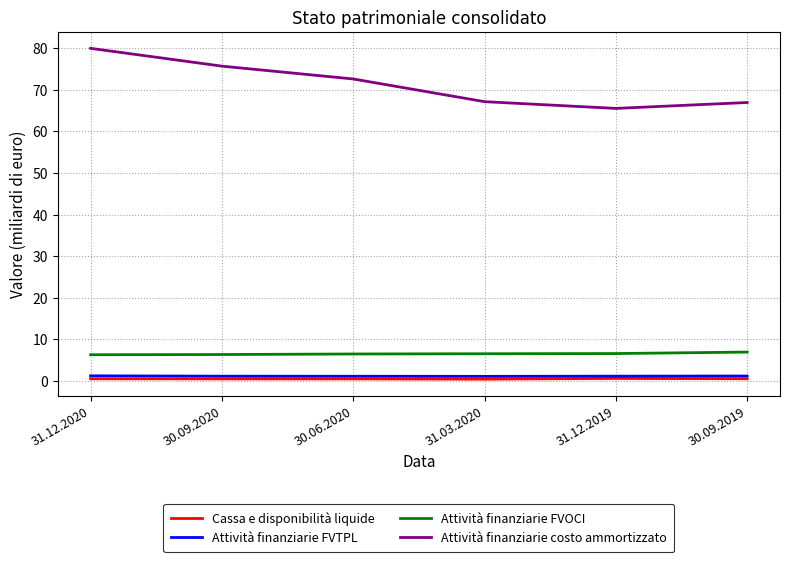

Is it true that Cassa e disponibilità liquide equals 0.5 at 30.09.2020?

True